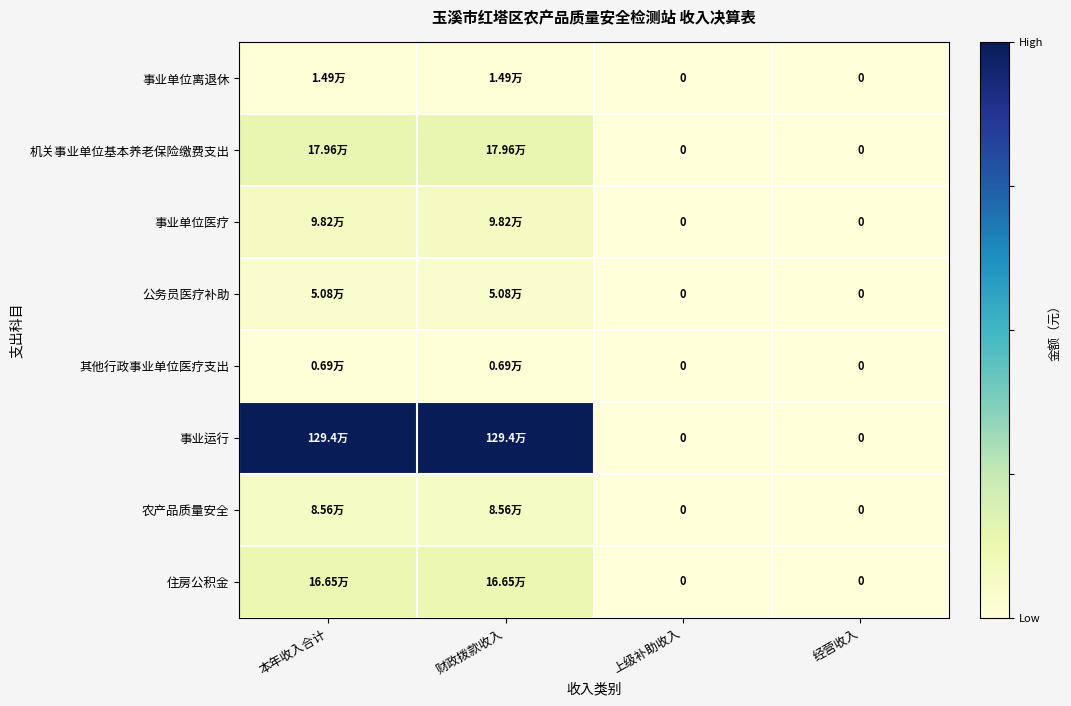

Where does the 农产品质量安全 series first go above 85606?

本年收入合计